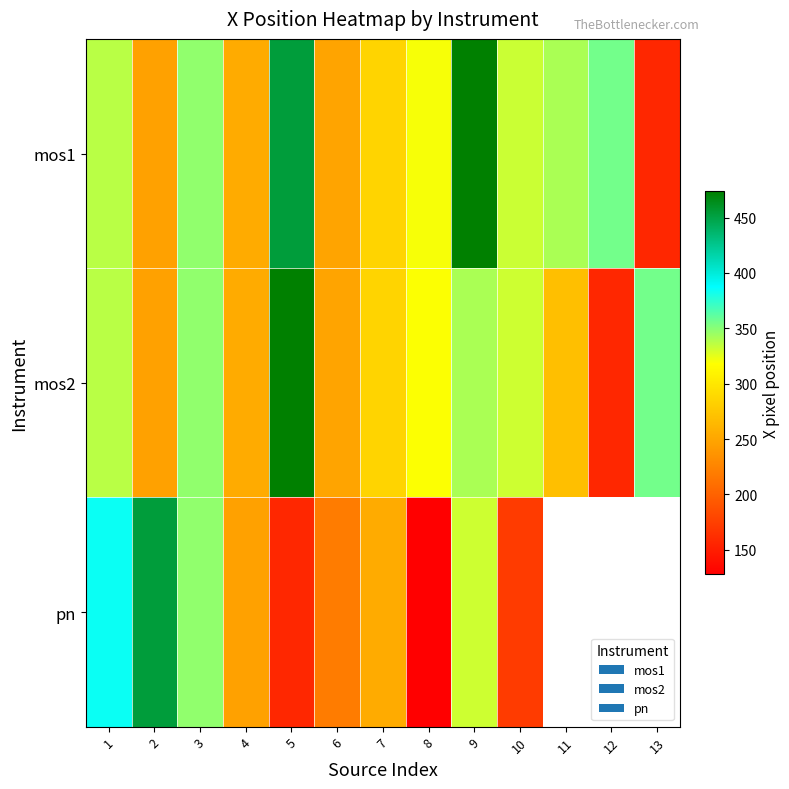

Which has a higher value, 1 or 2?

1